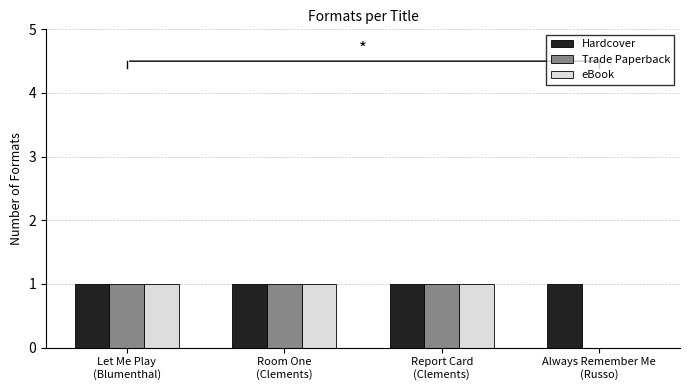

Which series has the largest total across all categories?

Hardcover